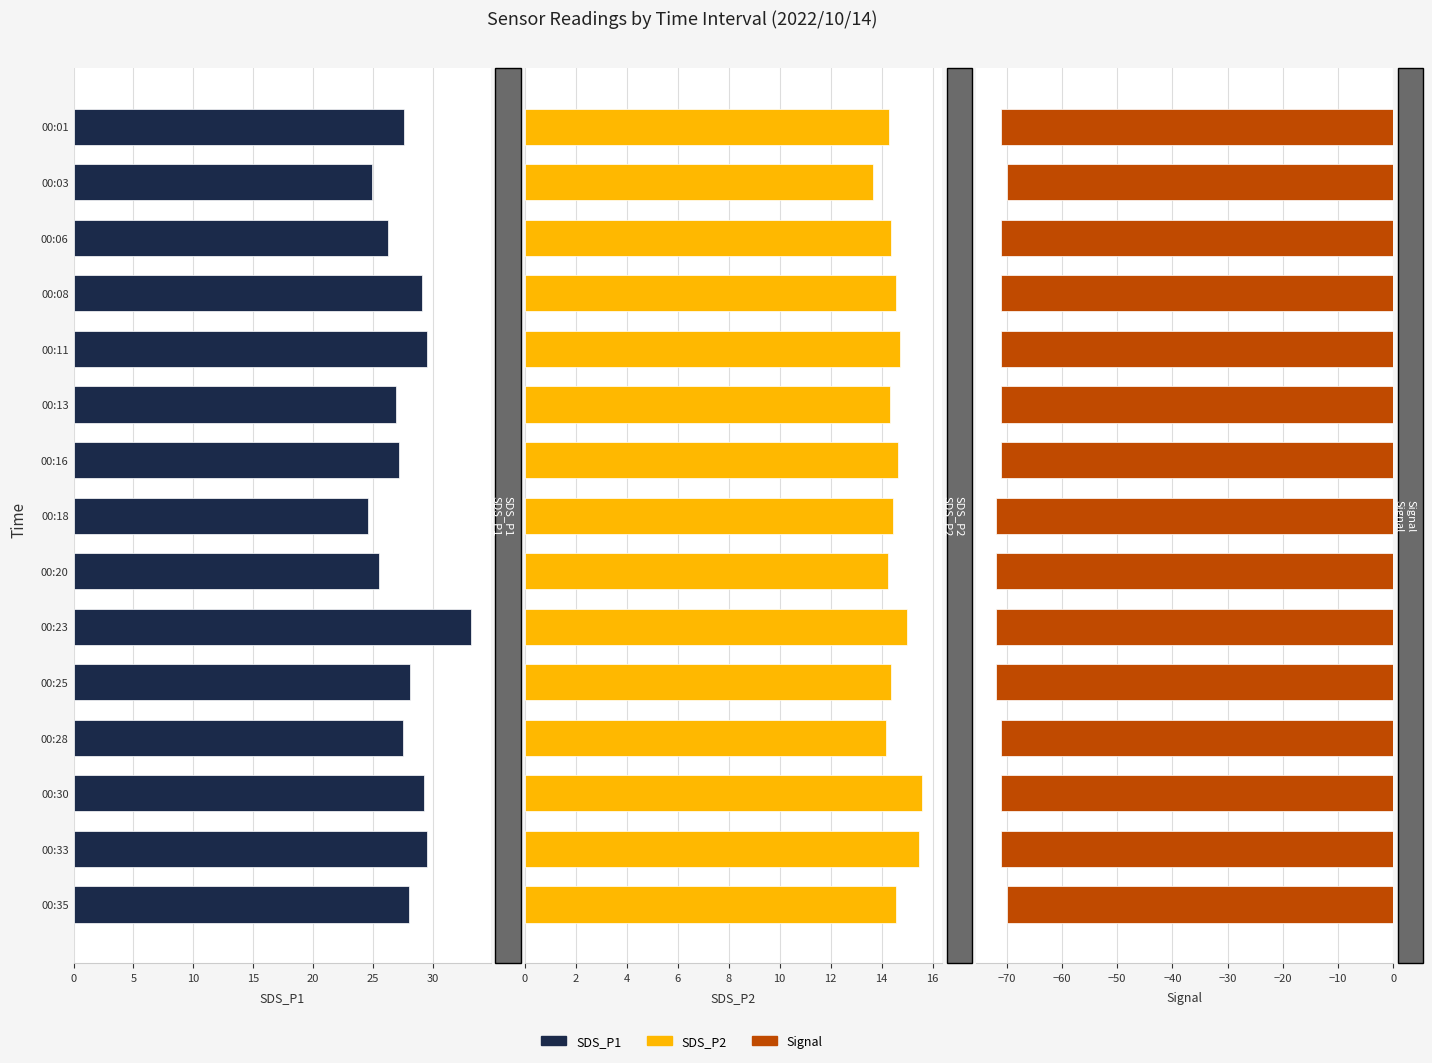

Which series has the widest spread of values?

SDS_P1